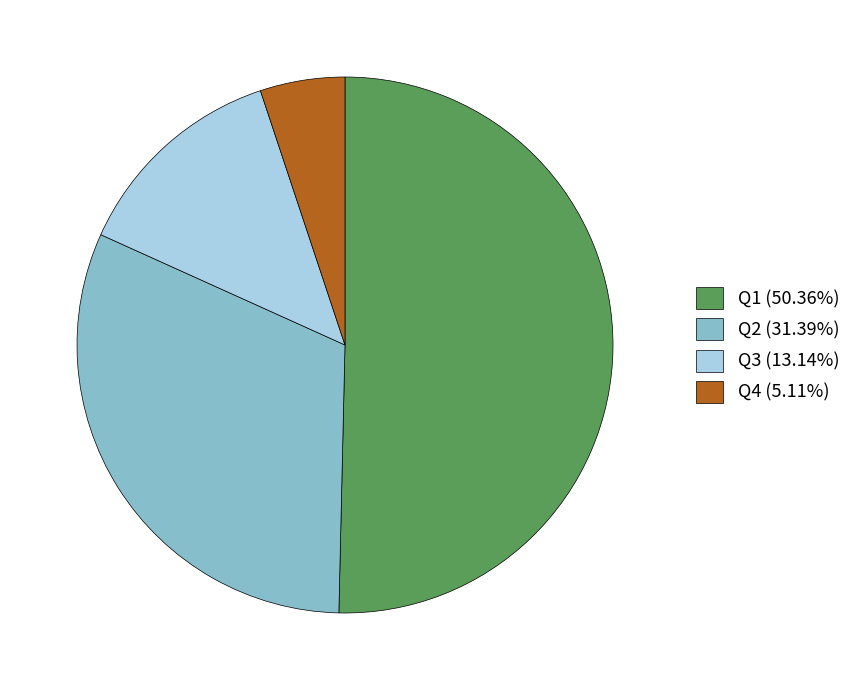

What is the largest slice in the pie chart?

Q1